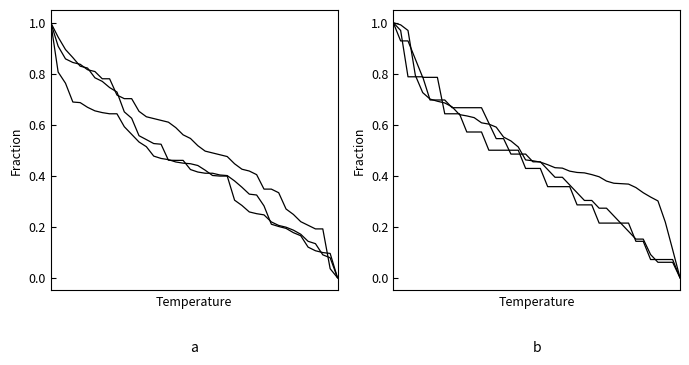

At how many categories does at least one series exceed 0?

39